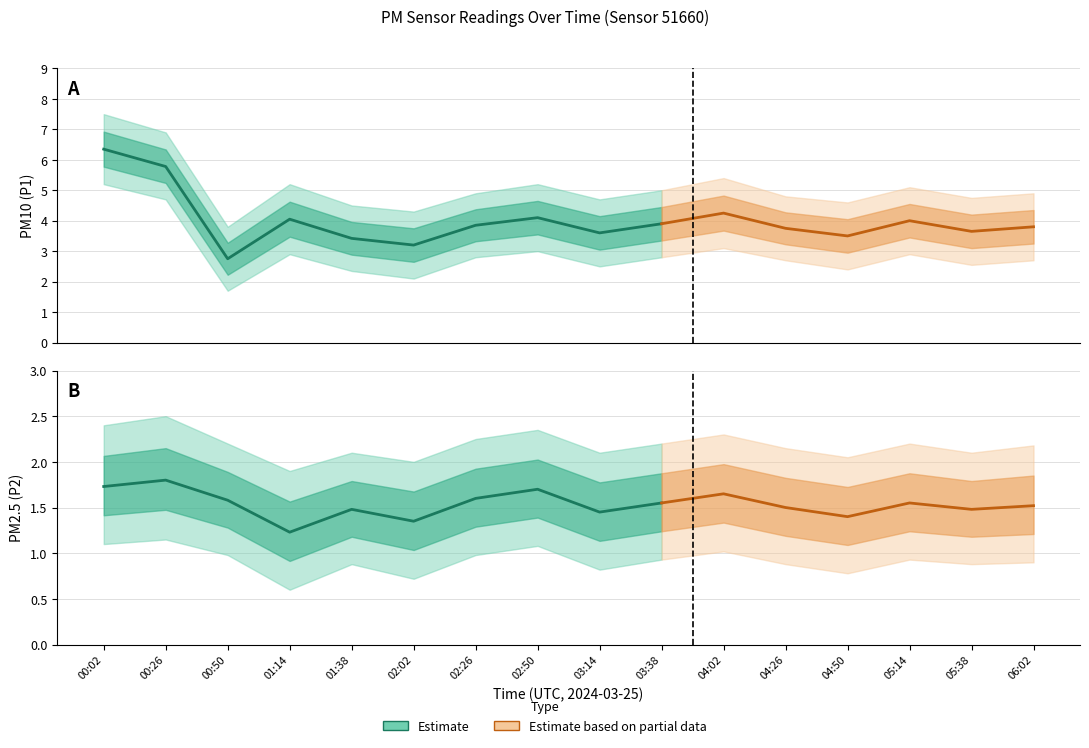

Which series changed the most between 02:50 and 04:02?

P1_upper